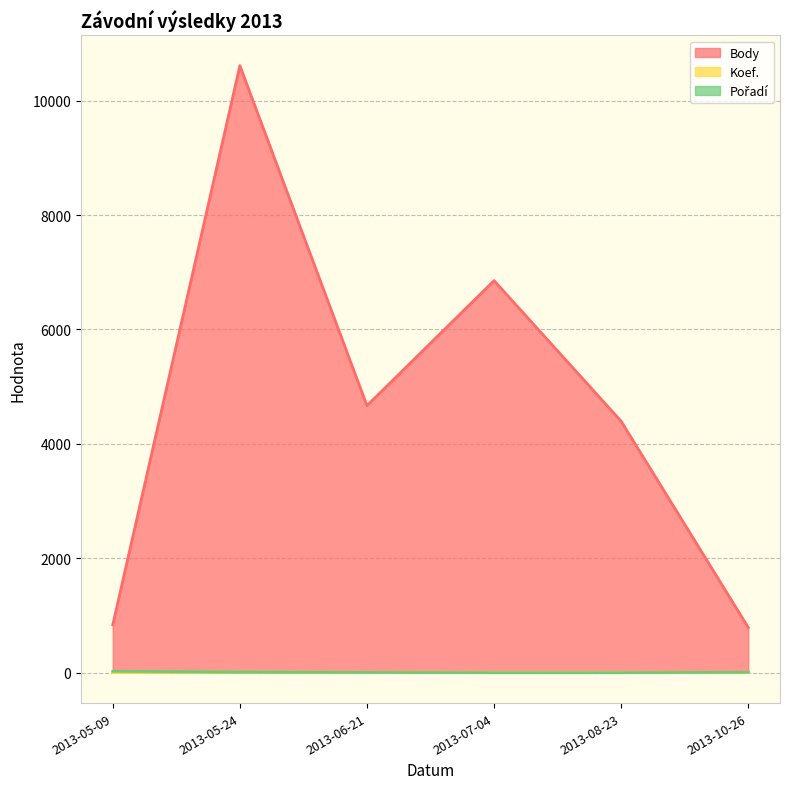

Does the chart have visible grid lines?

Yes